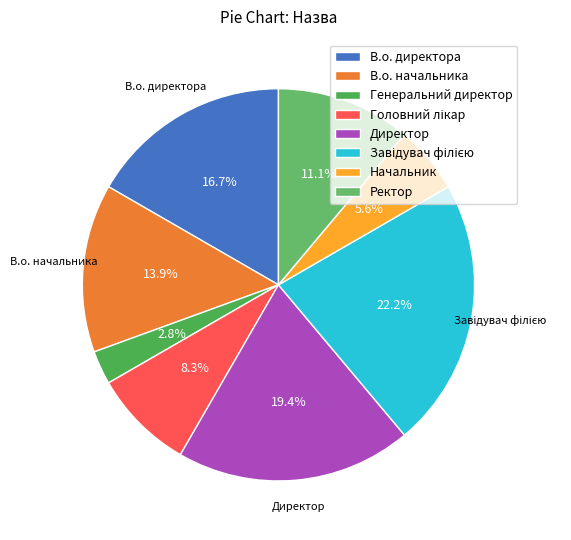

What percentage is the В.о. начальника slice, to the nearest percent?

14%